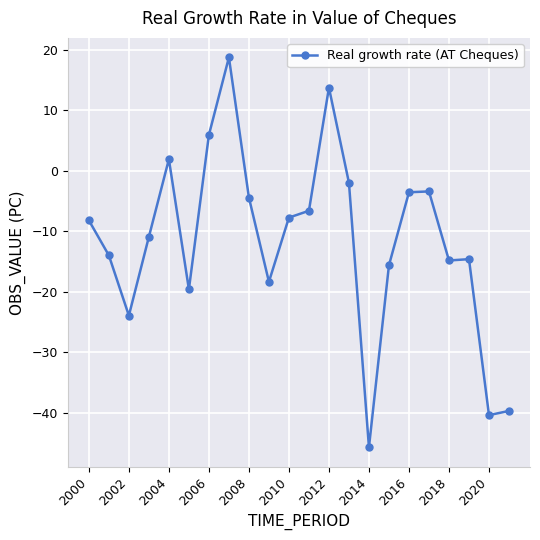

What is the minimum value shown in the chart?

-45.7